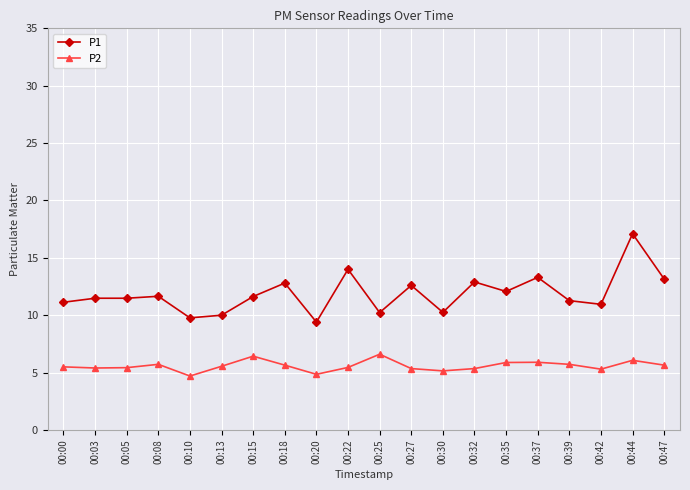

At 00:03, list the series in order from smallest to largest.

P2, P1